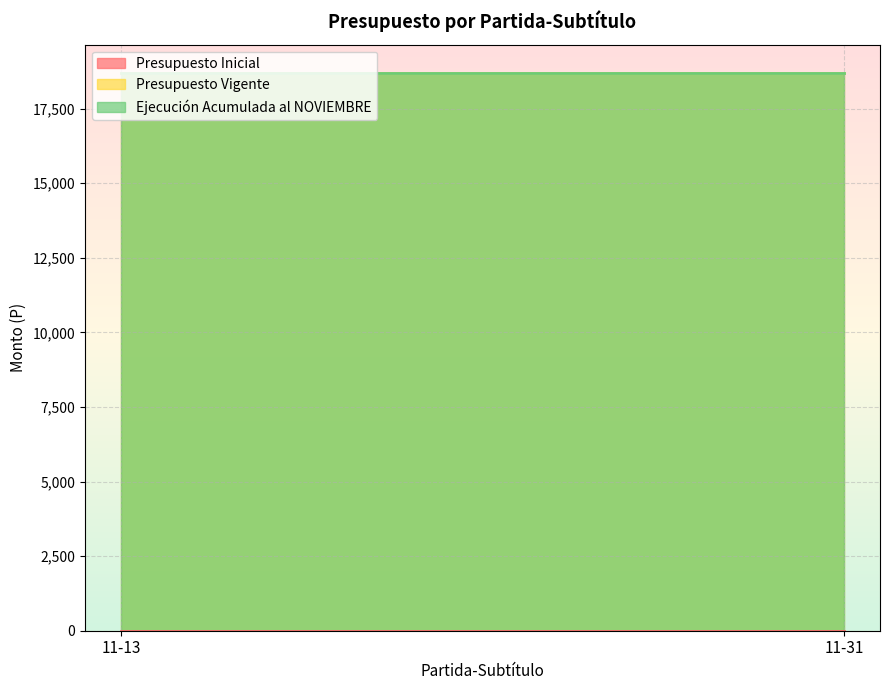

Reading right to left, extract all data points from this chart.

Presupuesto Inicial: 11-31=0	11-13=0
Presupuesto Vigente: 11-31=18710	11-13=18710
Ejecución Acumulada al NOVIEMBRE: 11-31=18710	11-13=18710